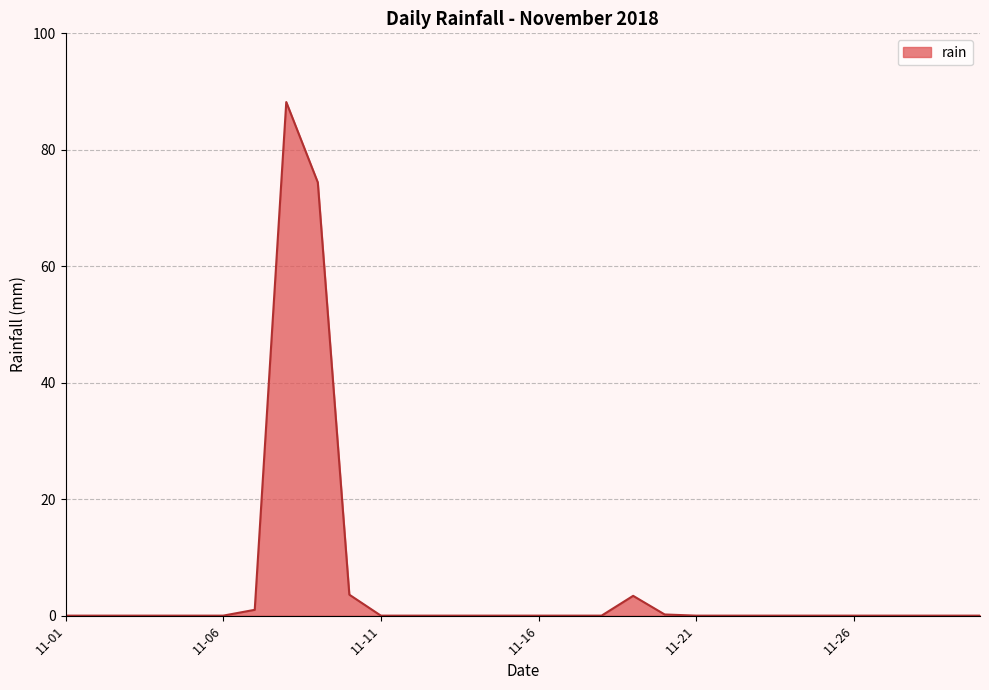

What is the greatest value displayed?

88.2